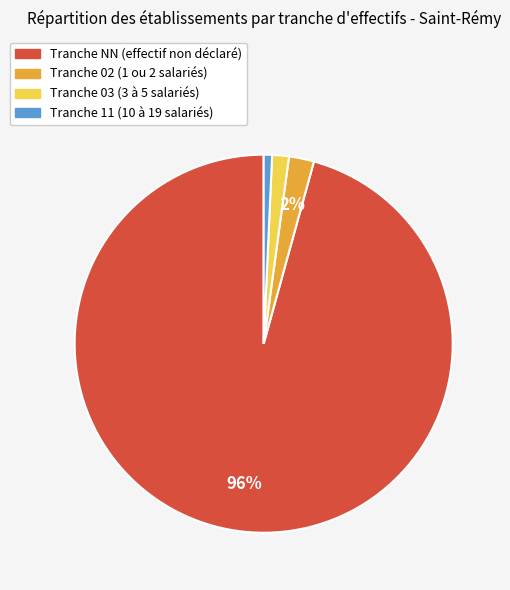

How many segments does this pie chart have?

4